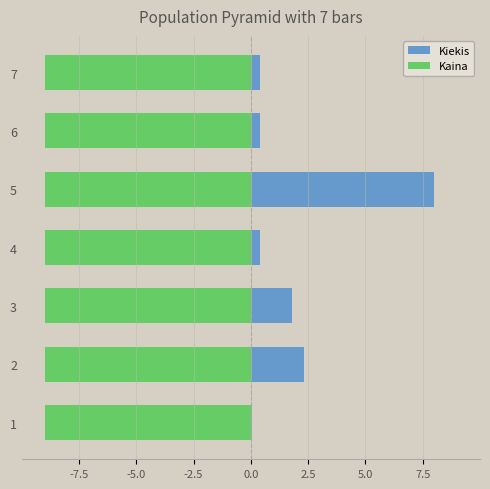

Are the bars grouped side by side (vs. stacked)?

Yes